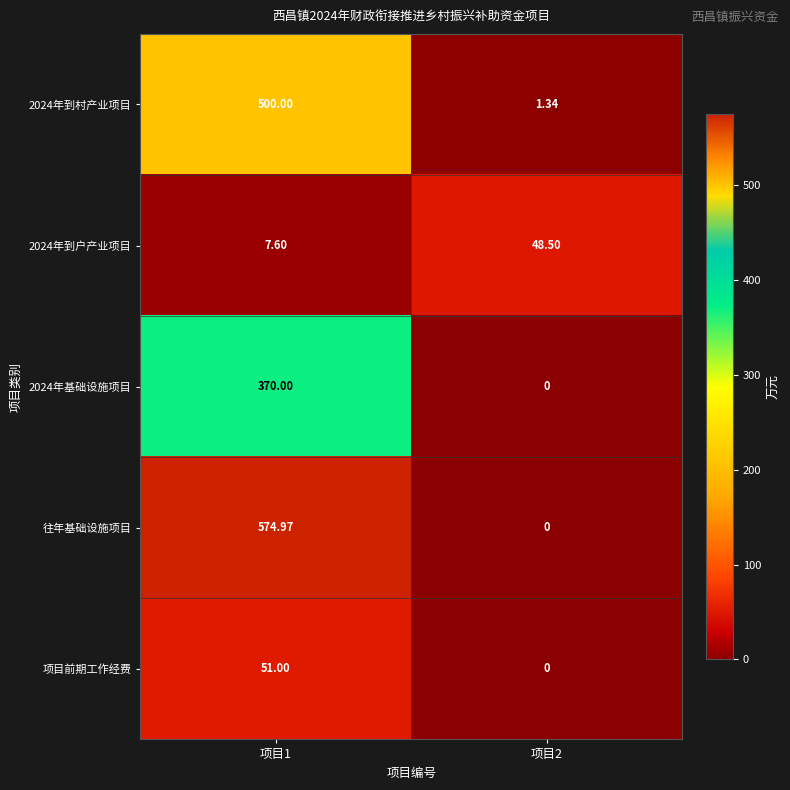

What is the total value across all series at 项目1?

1503.6